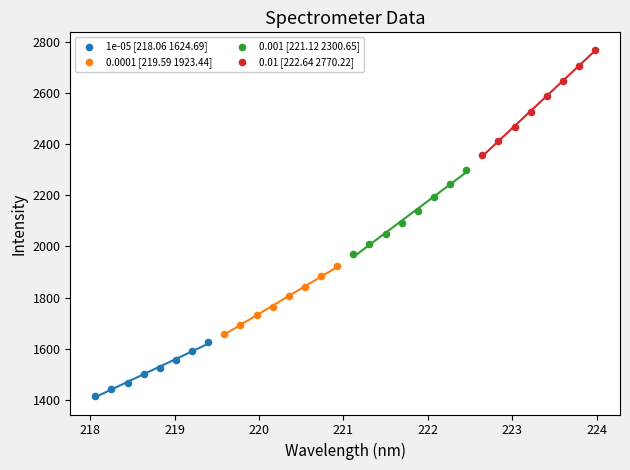

Which series reaches the maximum Y coordinate?

0.01 [222.64 2770.22]